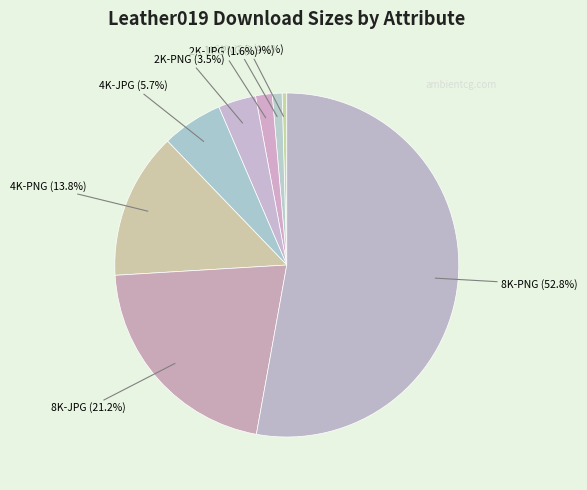

What is the largest slice in the pie chart?

8K-PNG